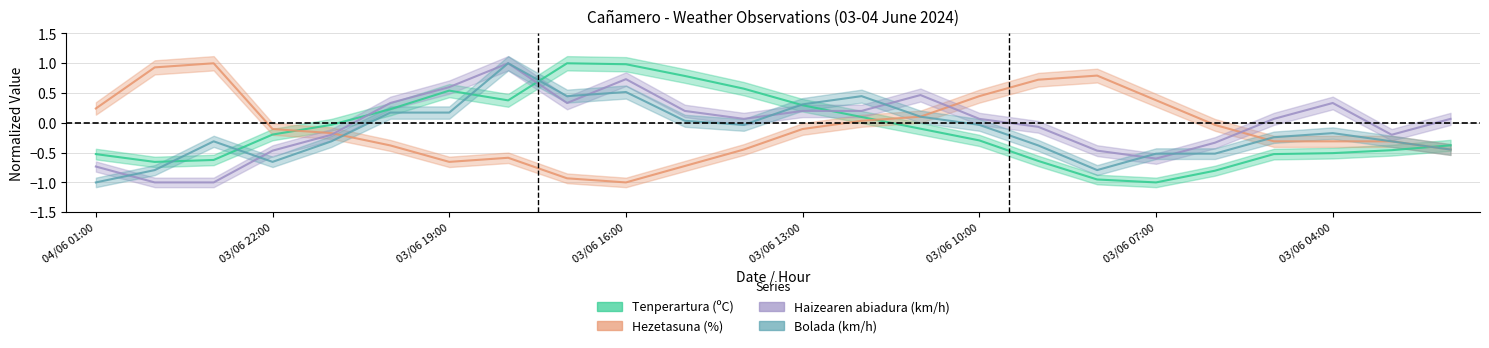

Rank the series by their maximum value, from lowest to highest.

Tenperartura (ºC), Hezetasuna (%), Haizearen abiadura (km/h), Bolada (km/h)